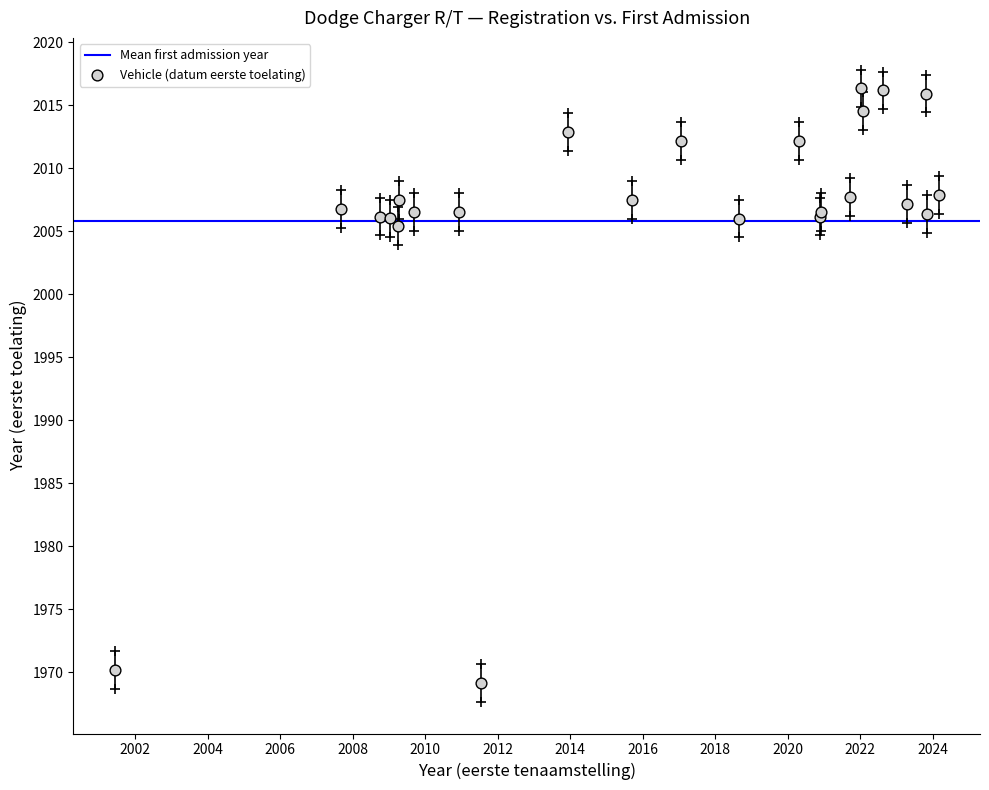

What Y value in the scatter plot is closest to 1992?

2005.4